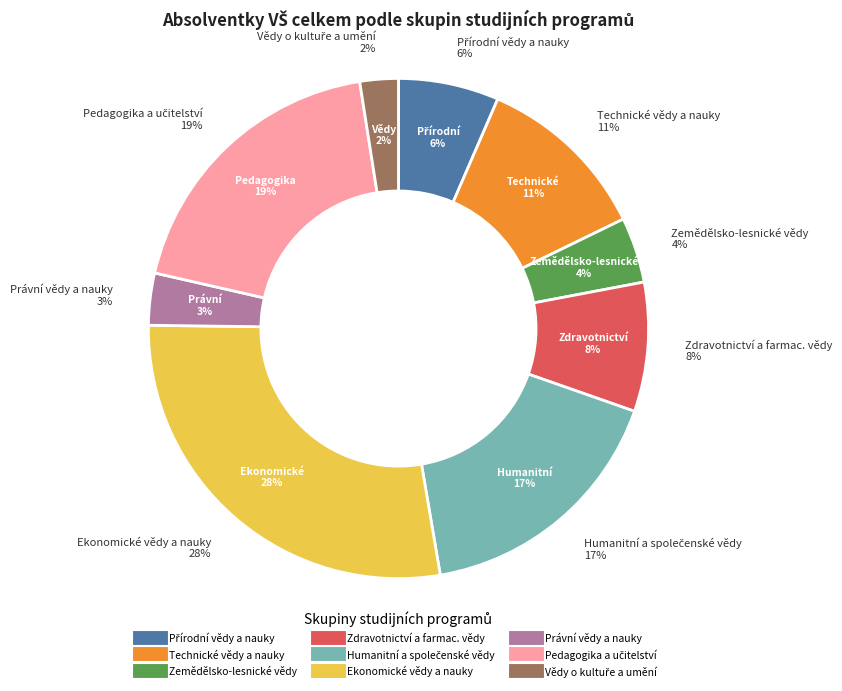

Which category has the smallest portion of the pie?

Vědy o kultuře a umění